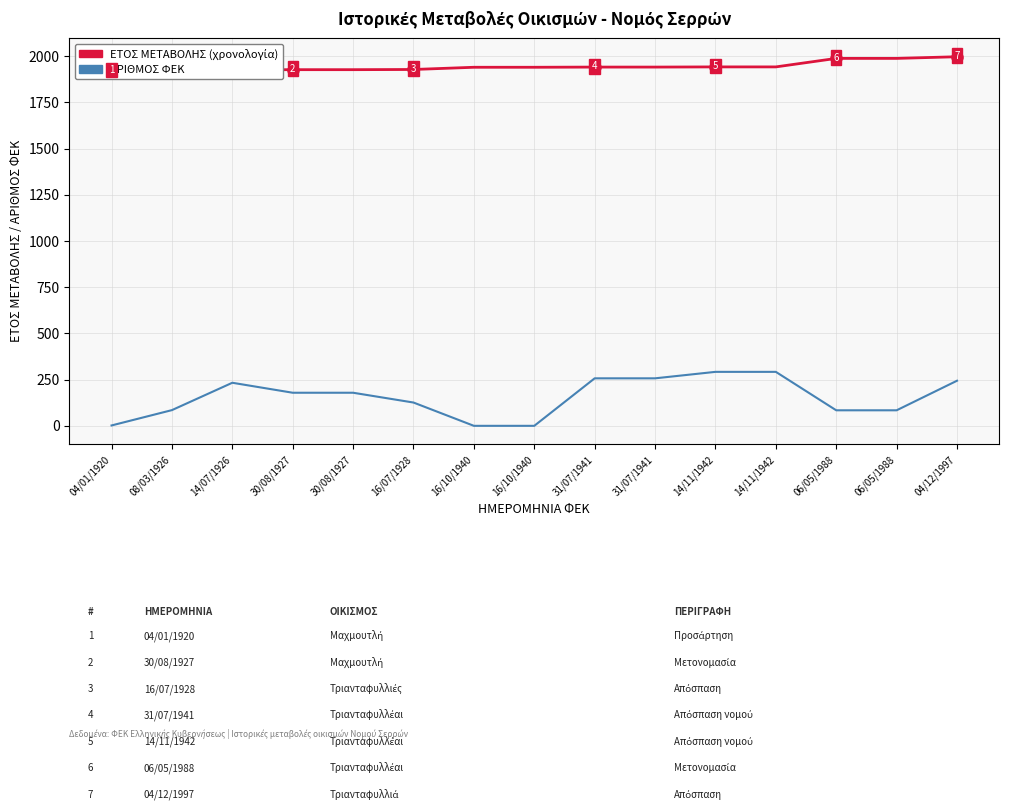

True or false: ΕΤΟΣ ΜΕΤΑΒΟΛΗΣ and ΑΡΙΘΜΟΣ ΦΕΚ intersect in this chart.

False